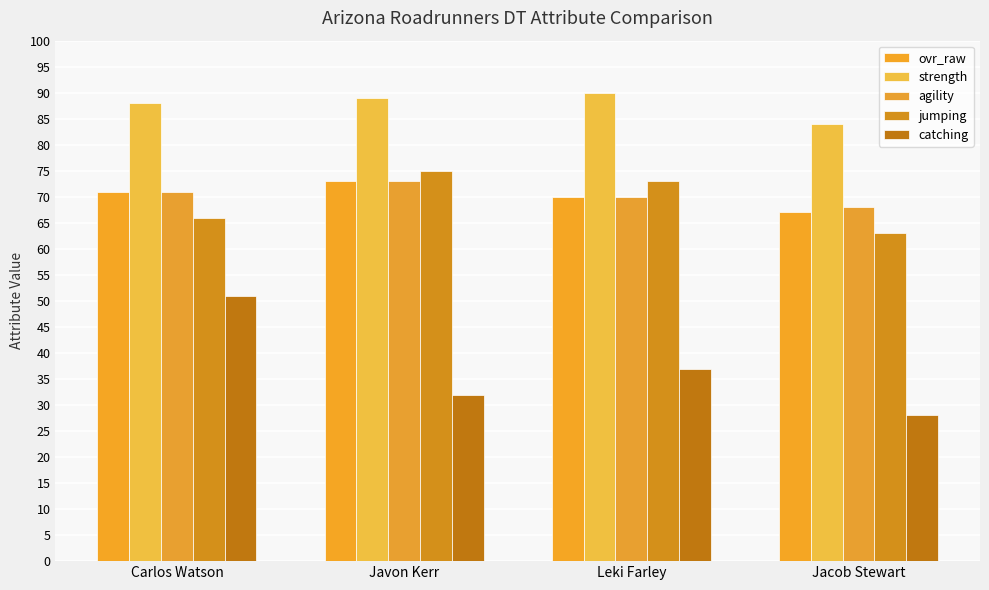

List the labels in order of jumping value, smallest first.

Jacob Stewart, Carlos Watson, Leki Farley, Javon Kerr